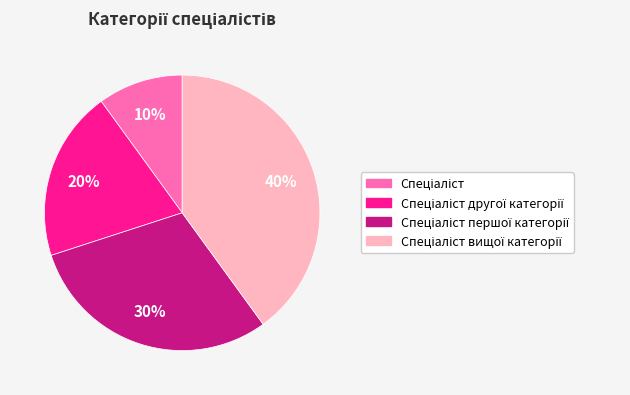

To the nearest percent, what is the difference between the largest and smallest slice percentages?

30%